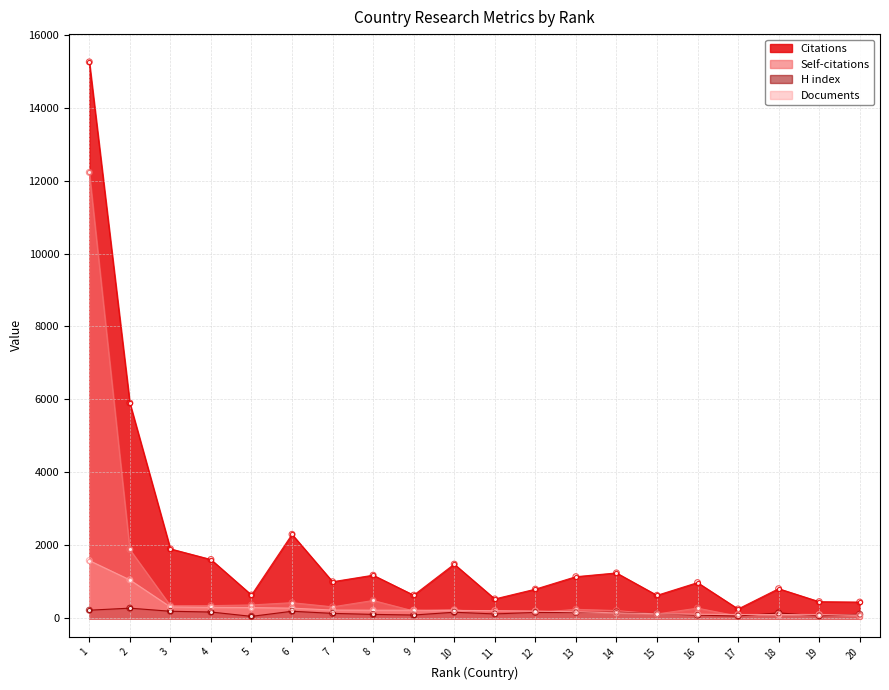

At how many categories does at least one series exceed 13893?

1